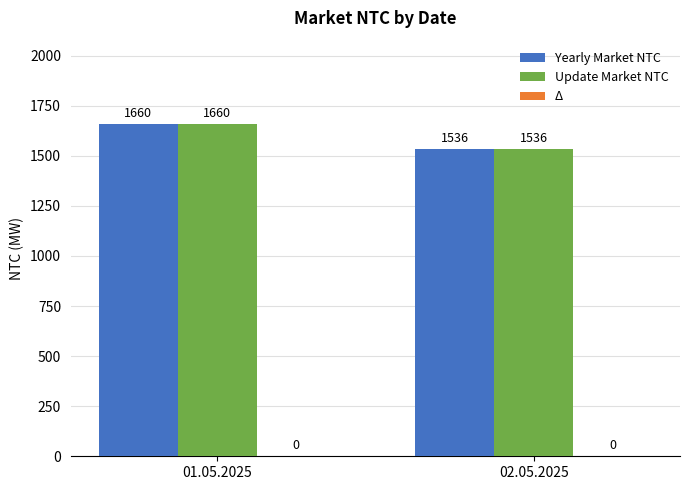

At which category is the sum across all series the highest?

01.05.2025